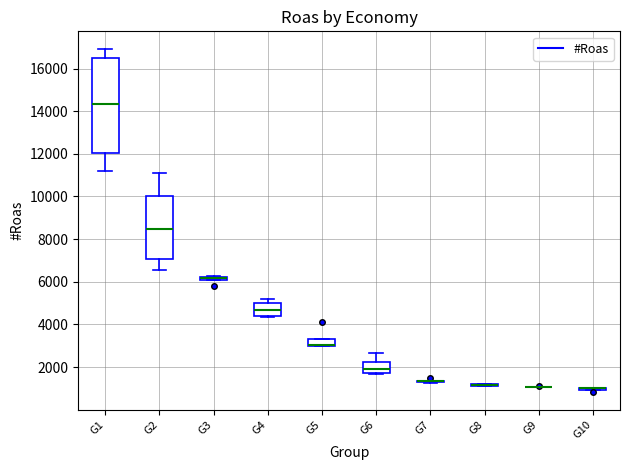

Which box is the tallest, from its lower edge to its upper edge?

G1